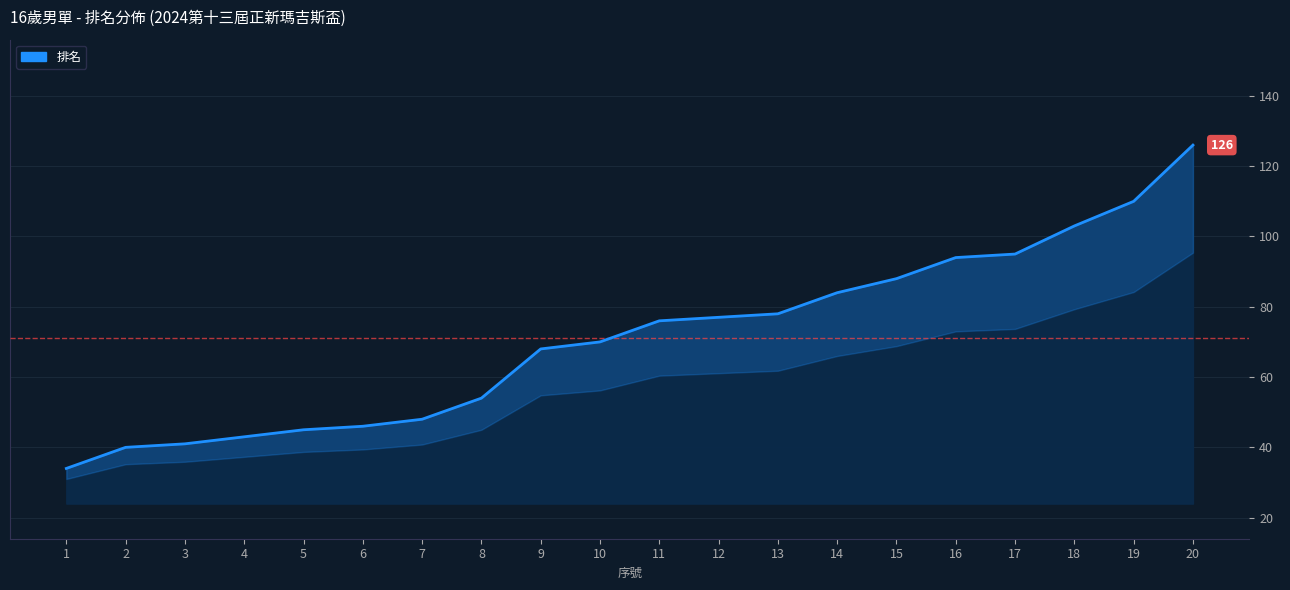

What is the value of the 3rd point from the left?

41